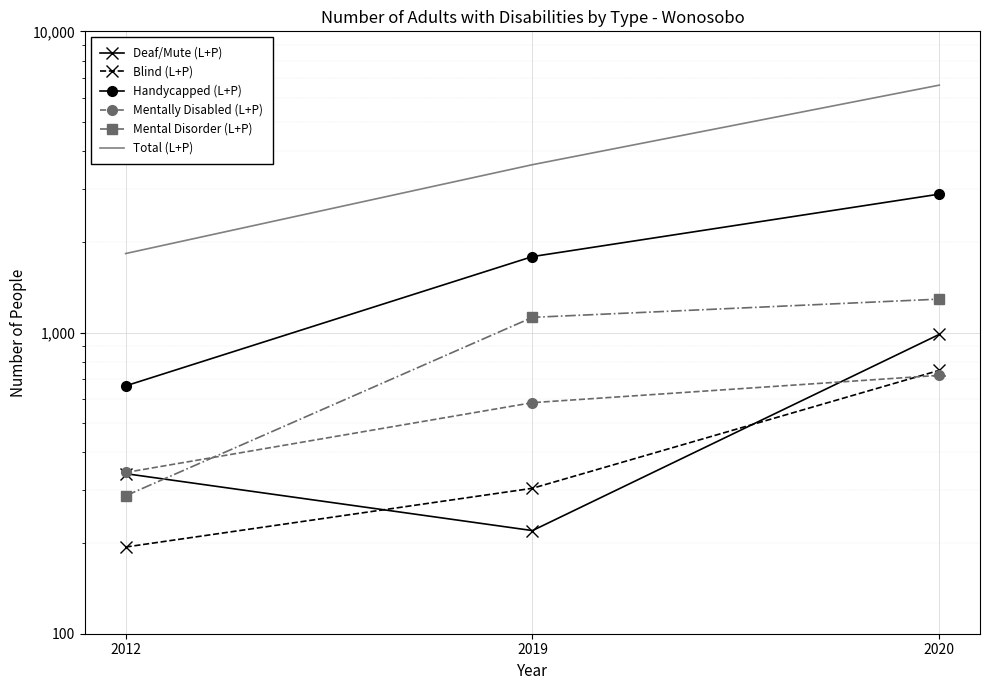

At 2020, list the series in order from largest to smallest.

Total (L+P), Handycapped (L+P), Mental Disorder (L+P), Deaf/Mute (L+P), Blind (L+P), Mentally Disabled (L+P)